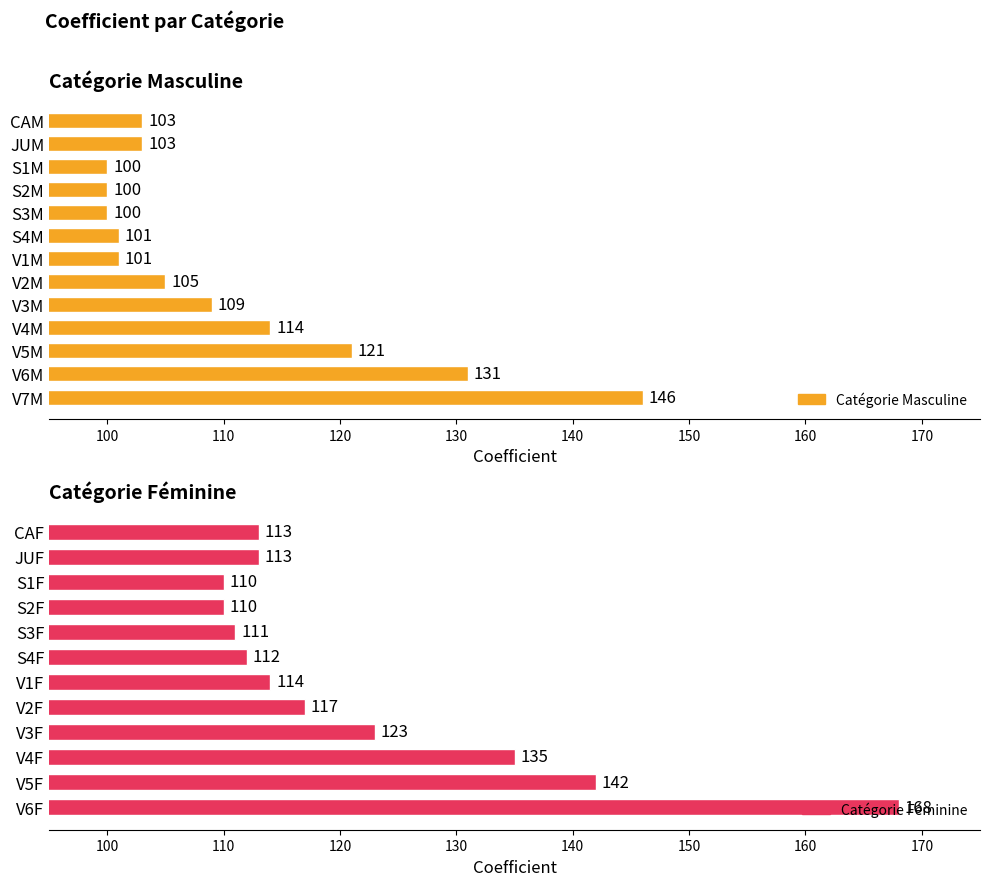

What is the label of the 21st bar from the right?

S3M